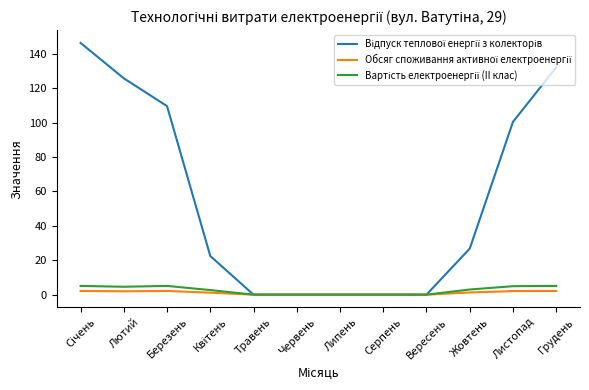

What position from the right is Серпень?

5